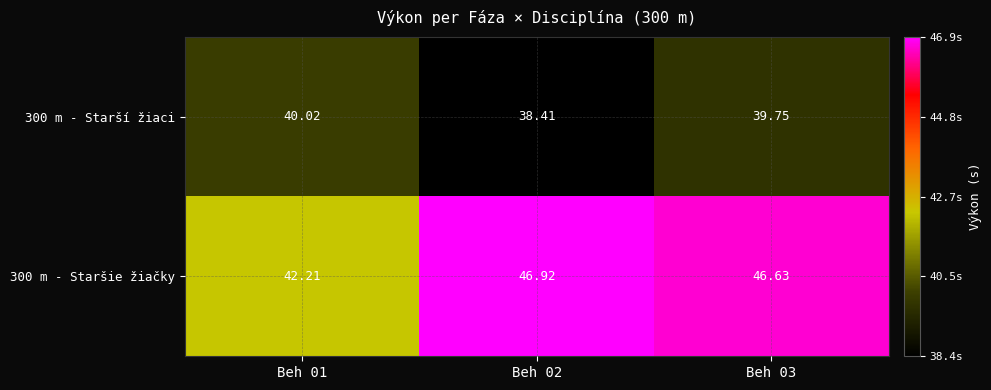

How many data points in 300 m - Starší žiaci are less than 39?

1